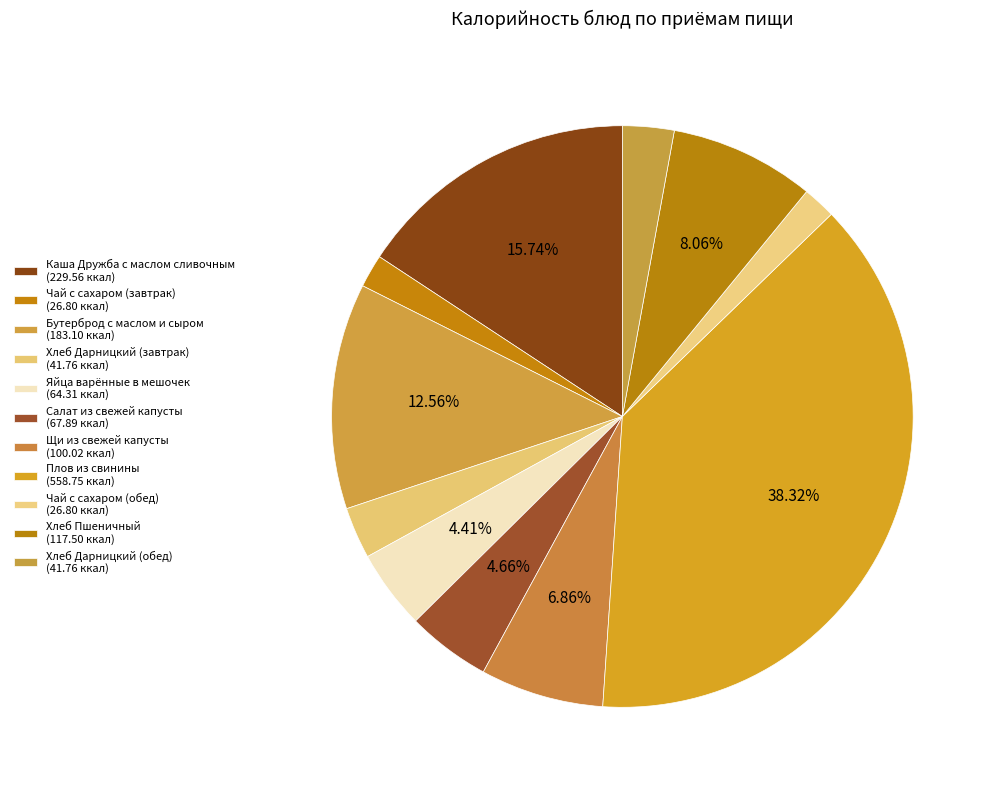

Do Плов из свинины and Бутерброд с маслом и сыром together represent more than half of the pie?

Yes